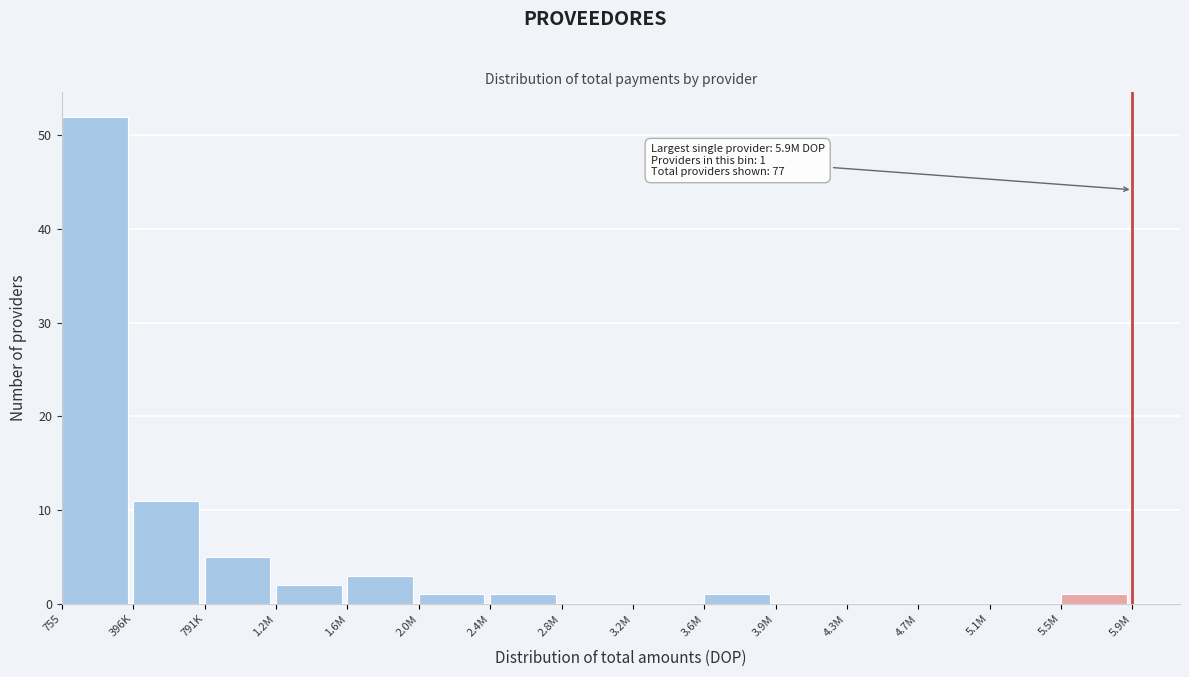

Reading right to left, list all the values displayed in this chart.

5.5M=1	5.1M=0	4.7M=0	4.3M=0	3.9M=0	3.6M=1	3.2M=0	2.8M=0	2.4M=1	2.0M=1	1.6M=3	1.2M=2	791K=5	396K=11	755=52